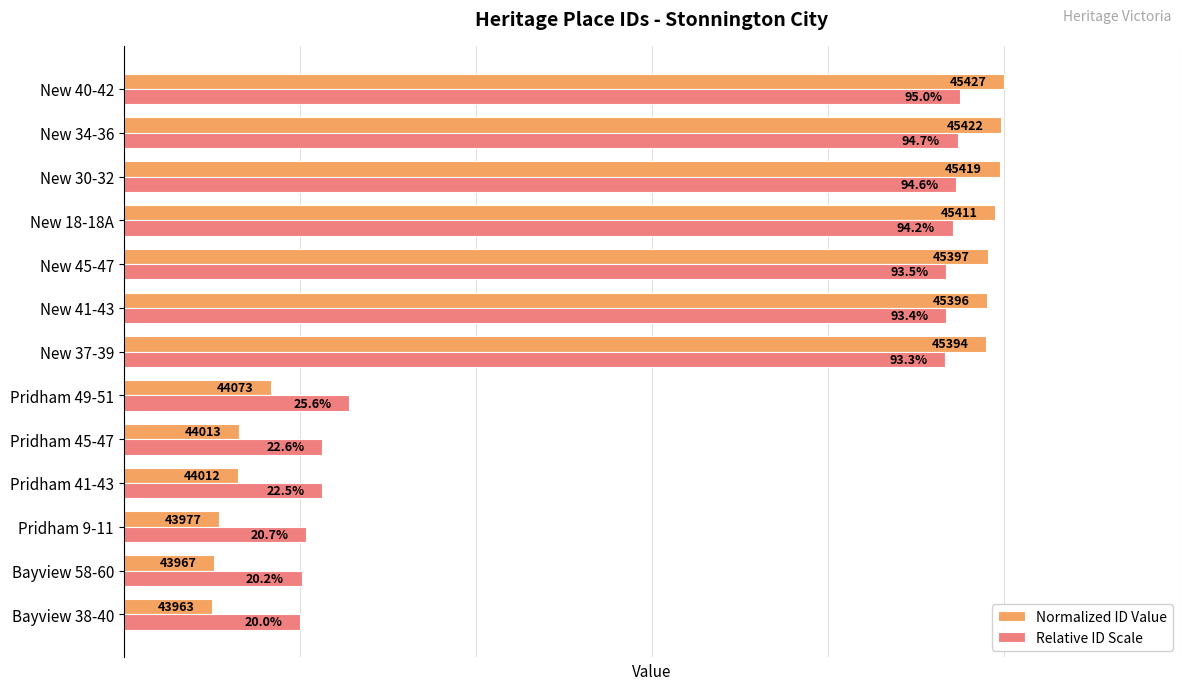

Which series has the widest spread of values?

Normalized ID Value